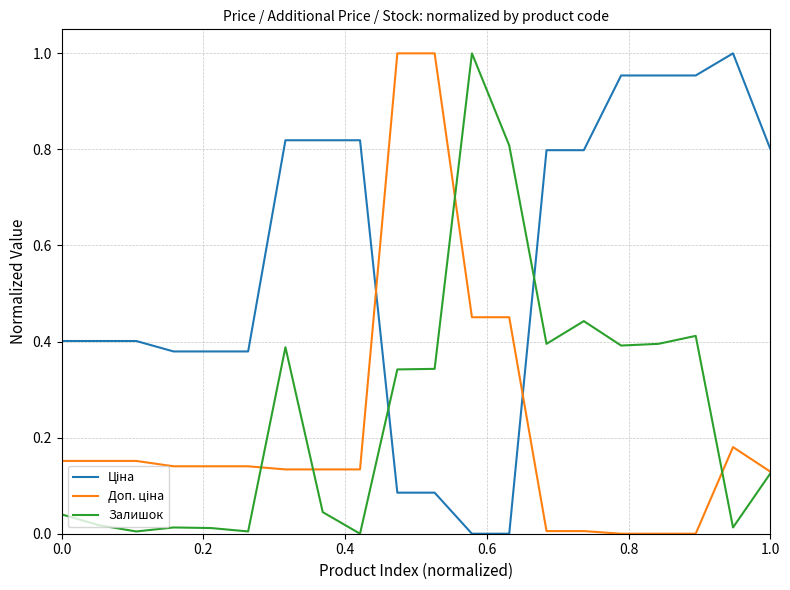

At how many categories does at least one series exceed 0?

20